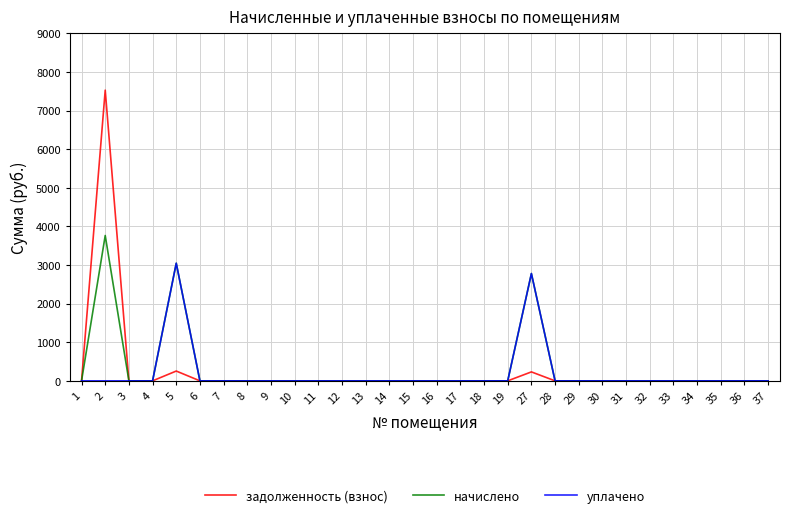

List the series in order of their peak value, highest first.

задолженность (взнос), начислено, уплачено